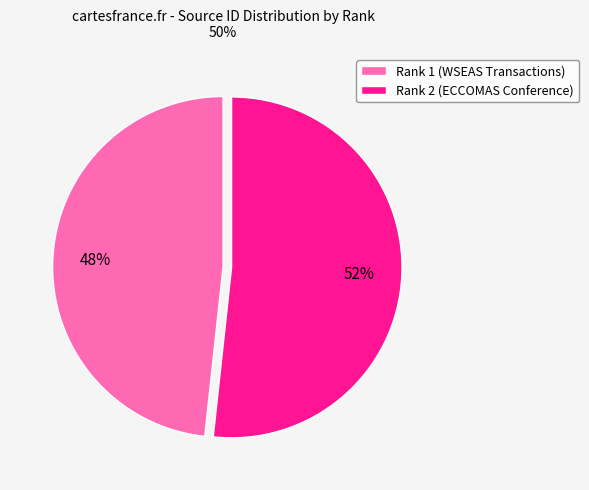

Between Rank 2 (ECCOMAS Conference) and Rank 1 (WSEAS Transactions), which is larger?

Rank 2 (ECCOMAS Conference)